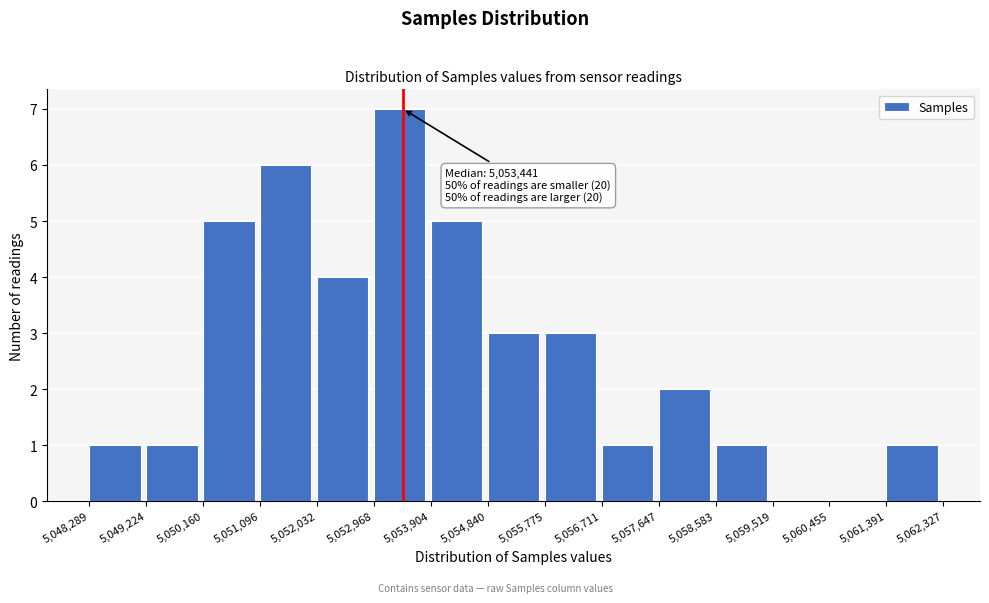

Which range on the x-axis has the tallest bar?

5,052,968 to 5,053,904